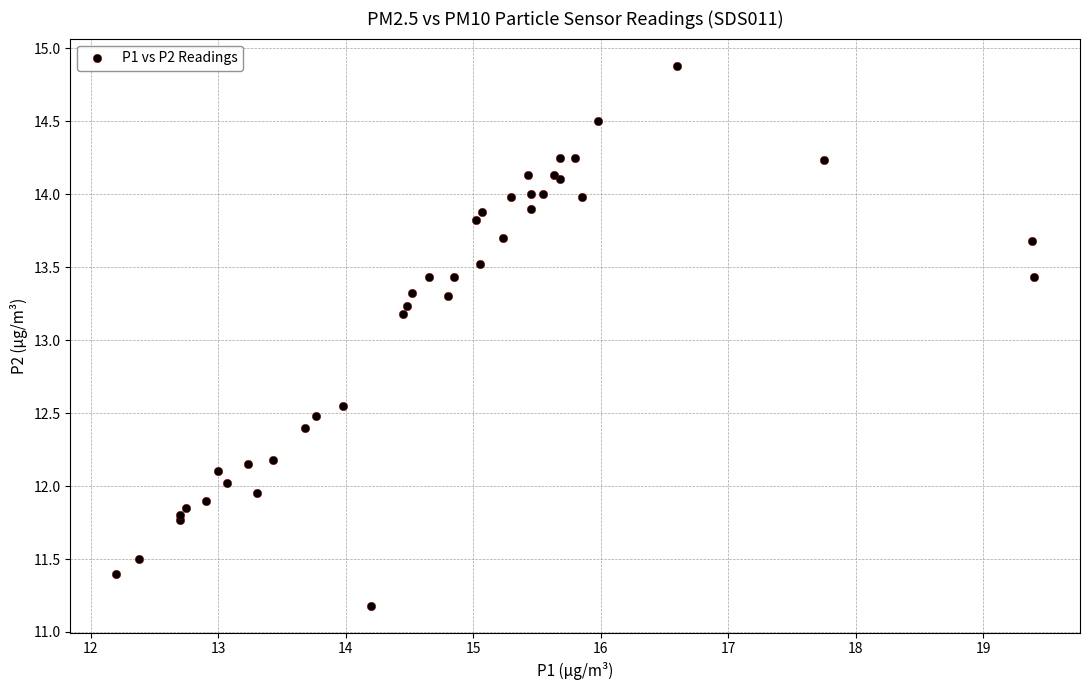

What Y value in the scatter plot is closest to 13?

13.2